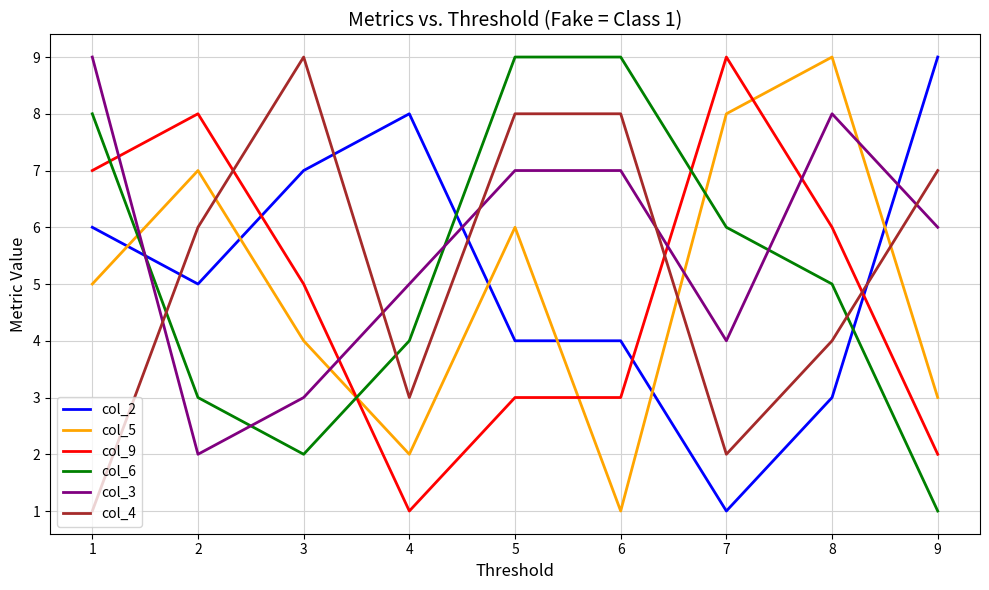

What is the difference between the highest and lowest values at 3?

7